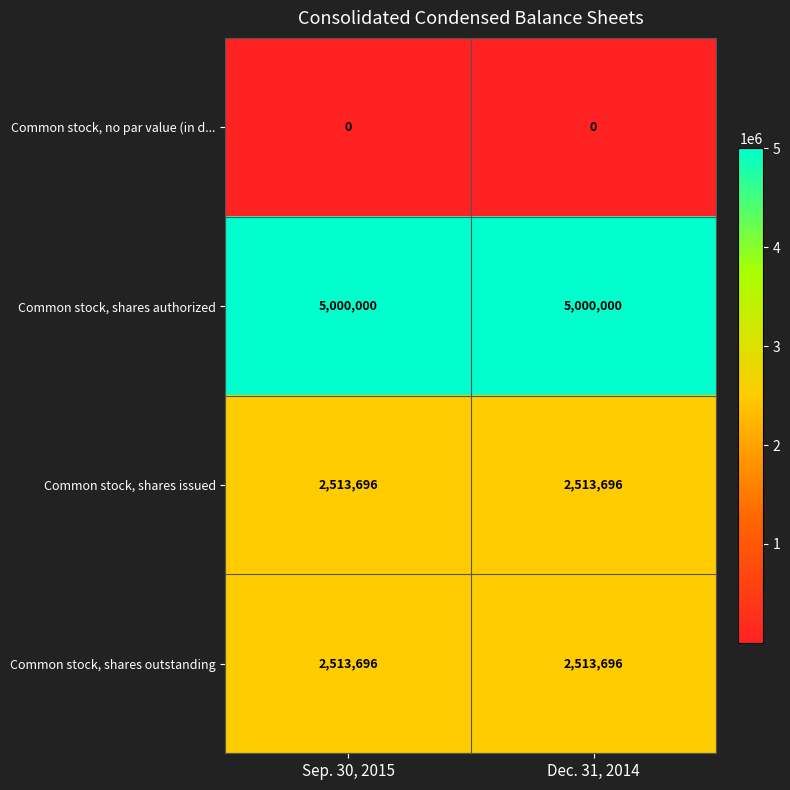

What is the highest value of the Common stock, shares outstanding series?

2513696